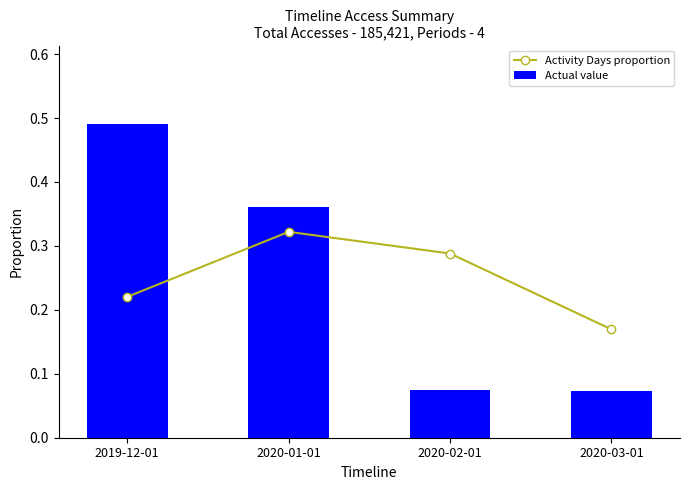

Which category has the highest value across all series?

2019-12-01